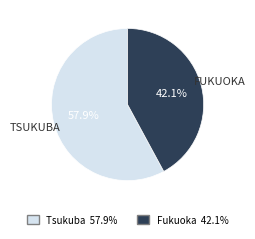

To the nearest percent, what portion does Fukuoka represent?

42%